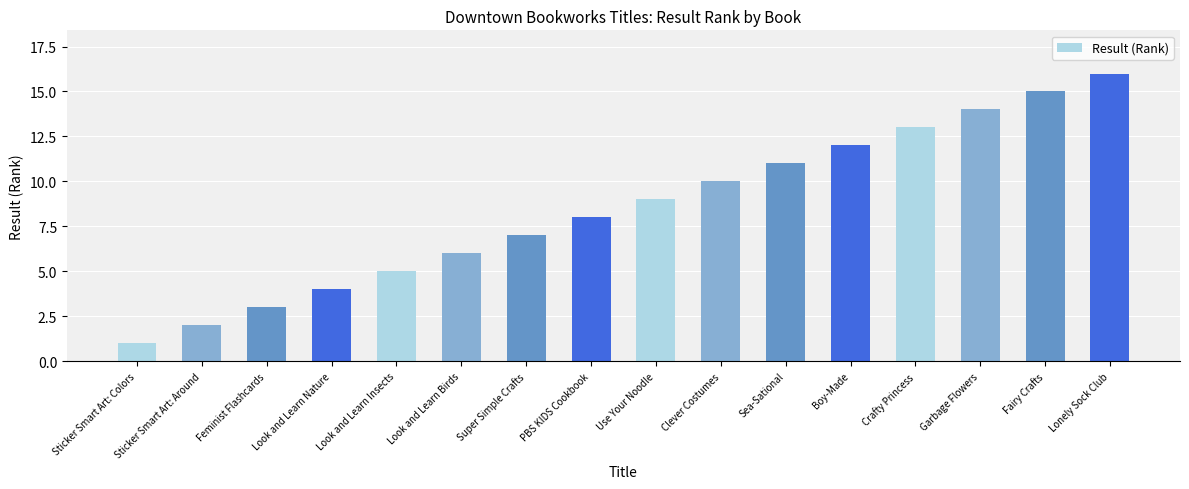

How many bars are there in total?

16